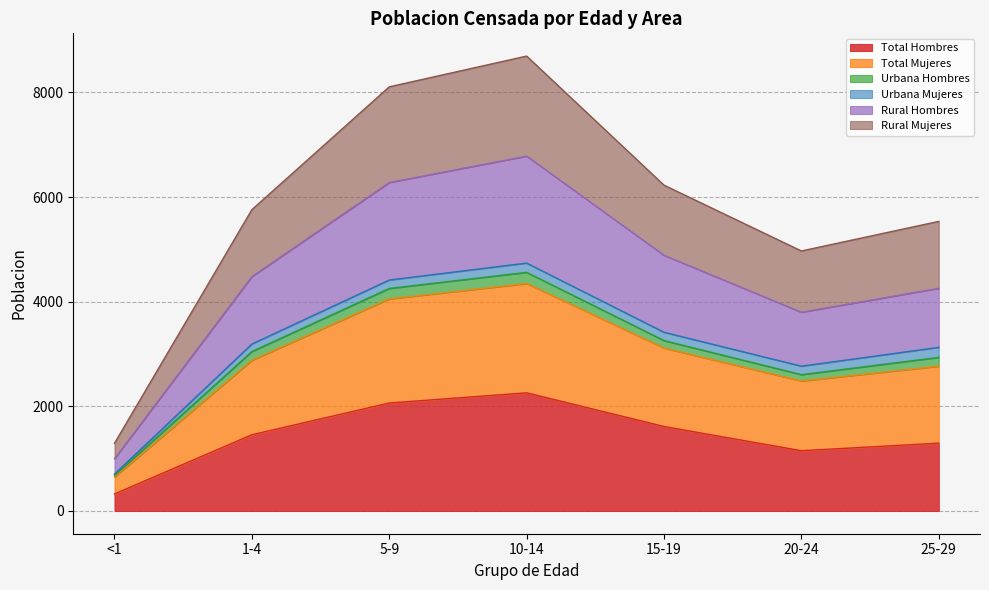

Which category has the lowest value in the Total Hombres series?

<1